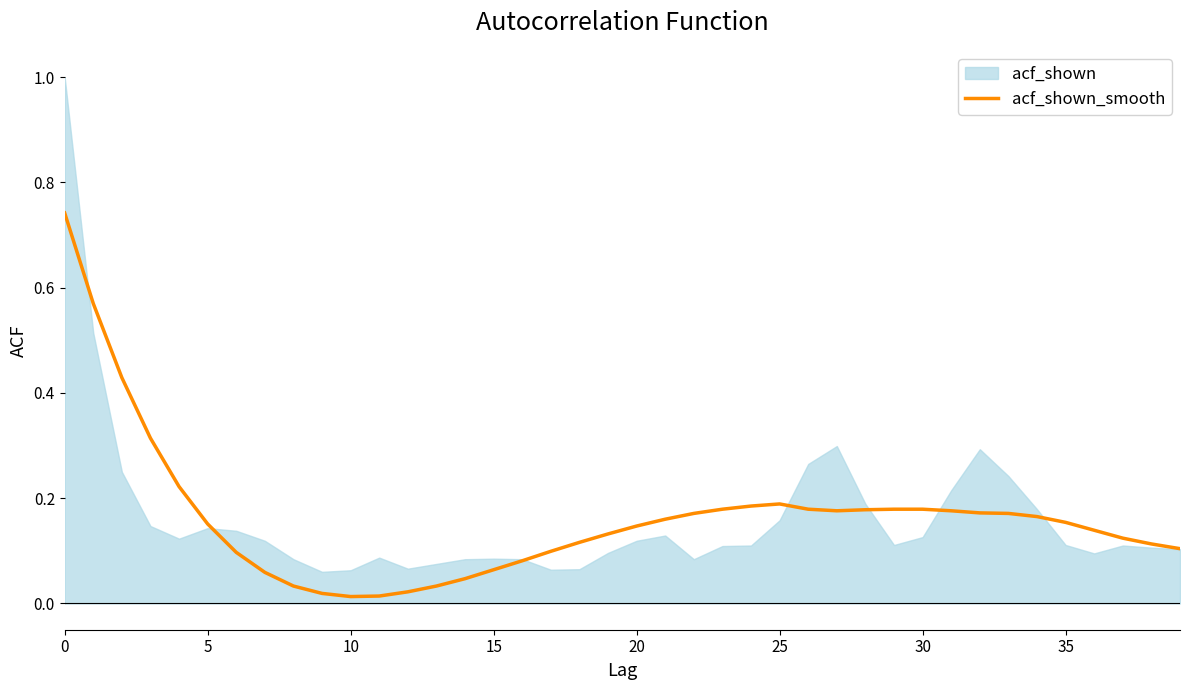

Is it true that acf_shown_smooth equals 0.2 at 20?

False